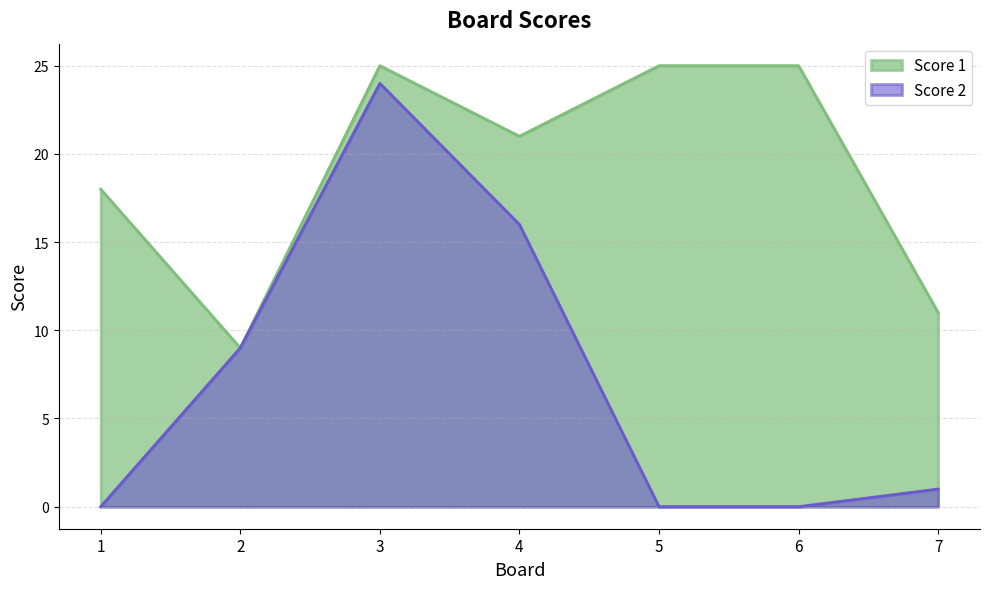

What is the difference between the Score 2 values at 3 and 2?

15